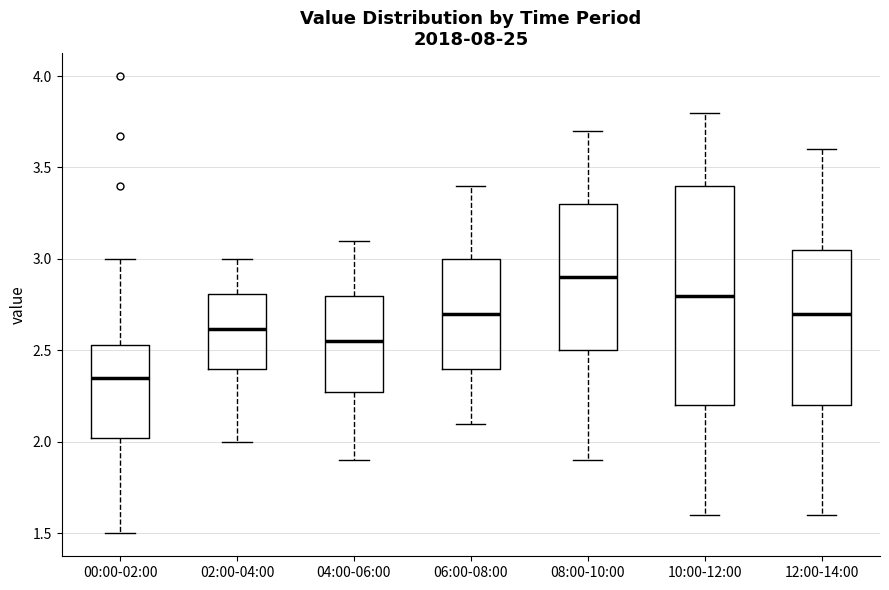

Reading left to right, transcribe this box plot: for each box, give where its median line is, the range the box spans, and where its two whiskers end, as read against the y-axis. The values are not printed on the chart, so give them approximately, as read against the axis.

00:00-02:00: median 2.35, box 2.00 to 2.55, whiskers 1.50 to 3.00
02:00-04:00: median 2.60, box 2.40 to 2.80, whiskers 2.00 to 3.00
04:00-06:00: median 2.55, box 2.30 to 2.80, whiskers 1.90 to 3.10
06:00-08:00: median 2.70, box 2.40 to 3.00, whiskers 2.10 to 3.40
08:00-10:00: median 2.90, box 2.50 to 3.30, whiskers 1.90 to 3.70
10:00-12:00: median 2.80, box 2.20 to 3.40, whiskers 1.60 to 3.80
12:00-14:00: median 2.70, box 2.20 to 3.05, whiskers 1.60 to 3.60